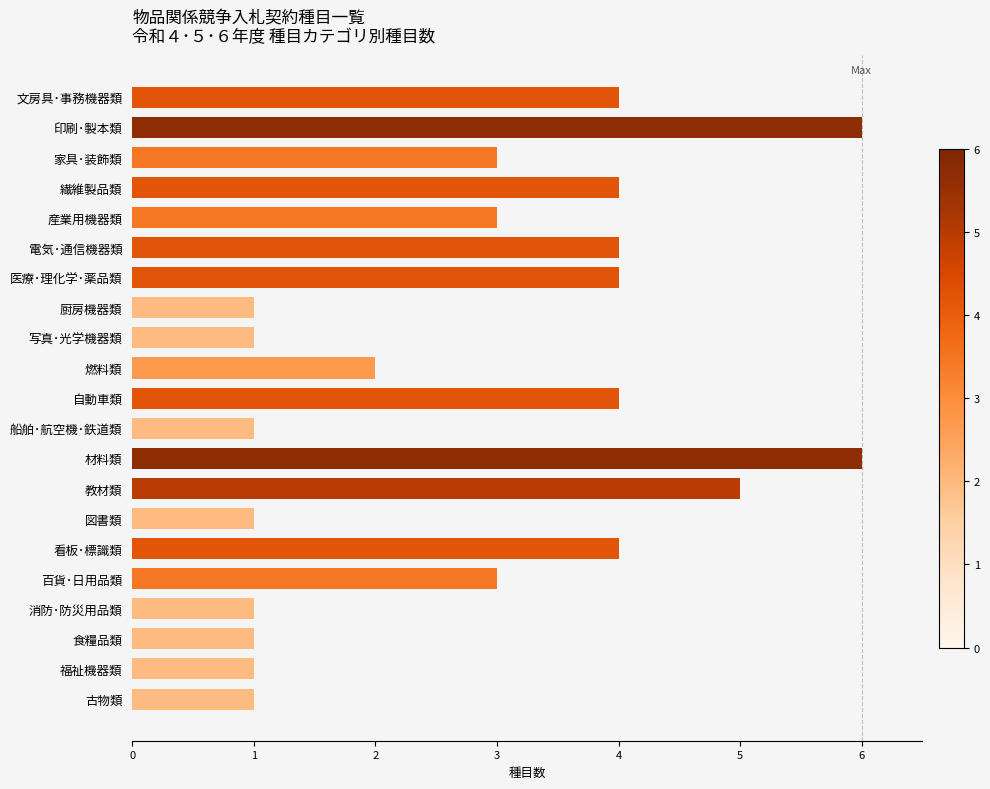

Read the value at 文房具･事務機器類.

4